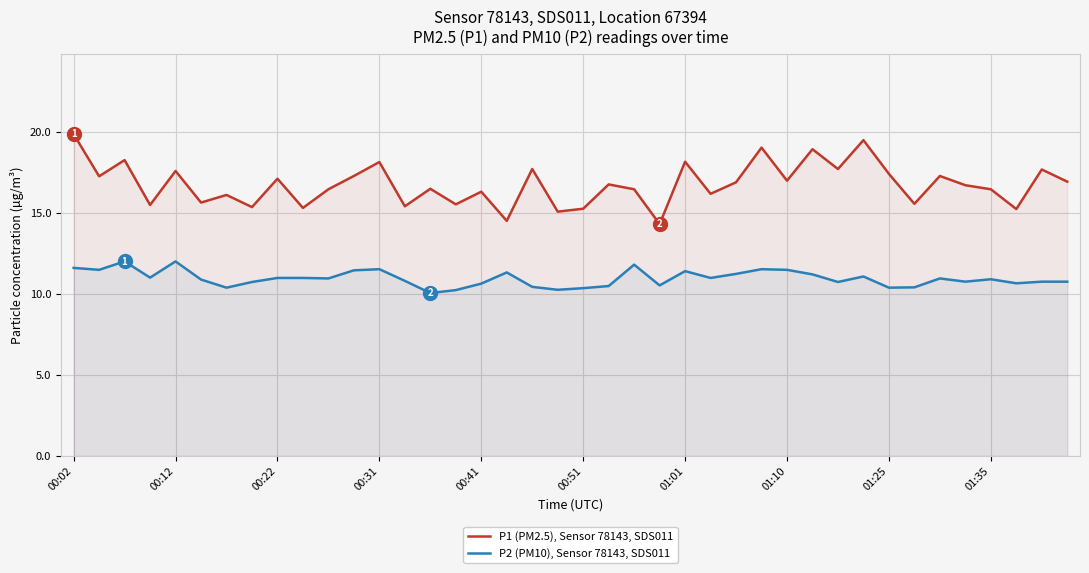

How many data points does each series have?

40